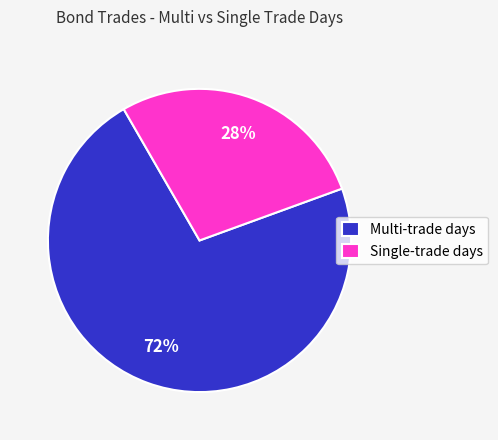

Is there any slice that represents more than half of the pie?

Yes